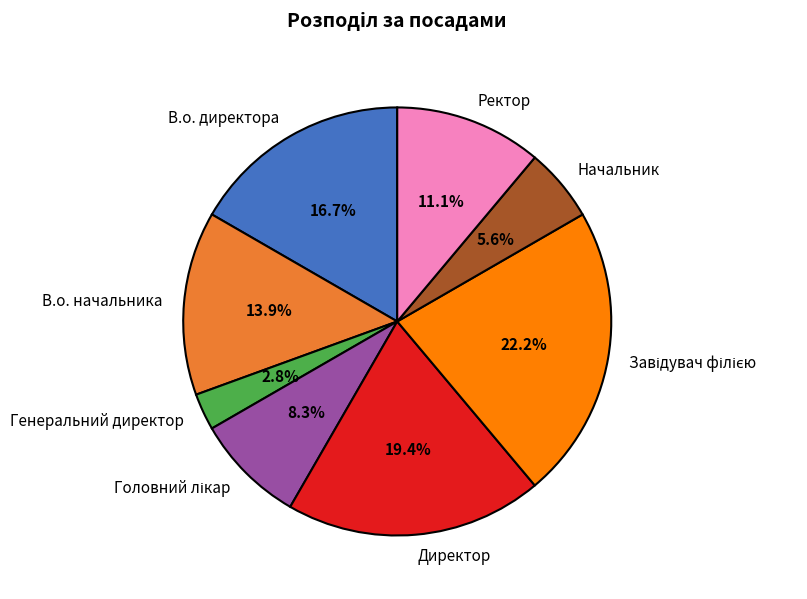

Do В.о. директора and Генеральний директор together represent more than half of the pie?

No